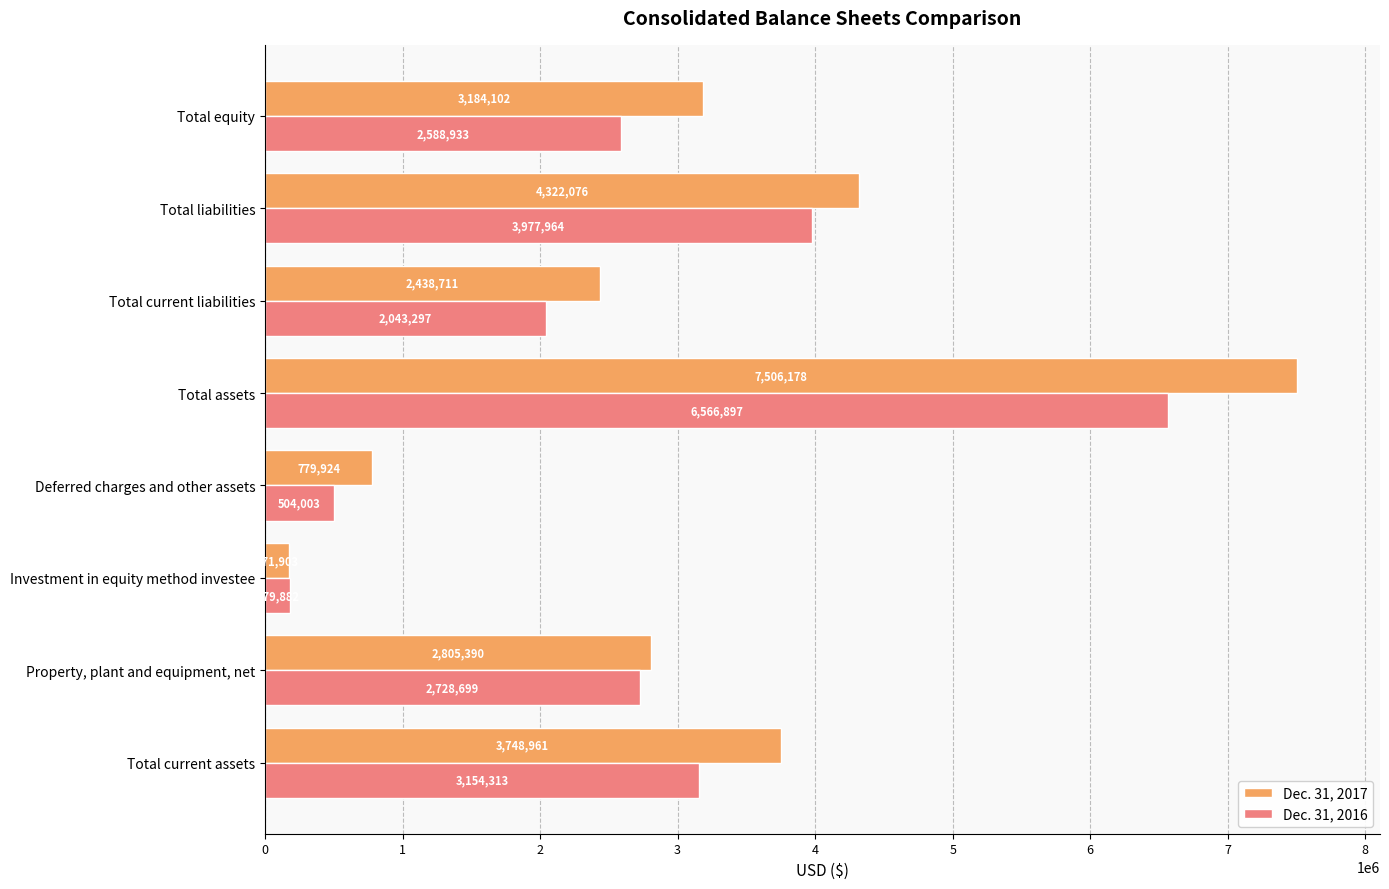

What is the total value across all series at Property, plant and equipment, net?

5534089